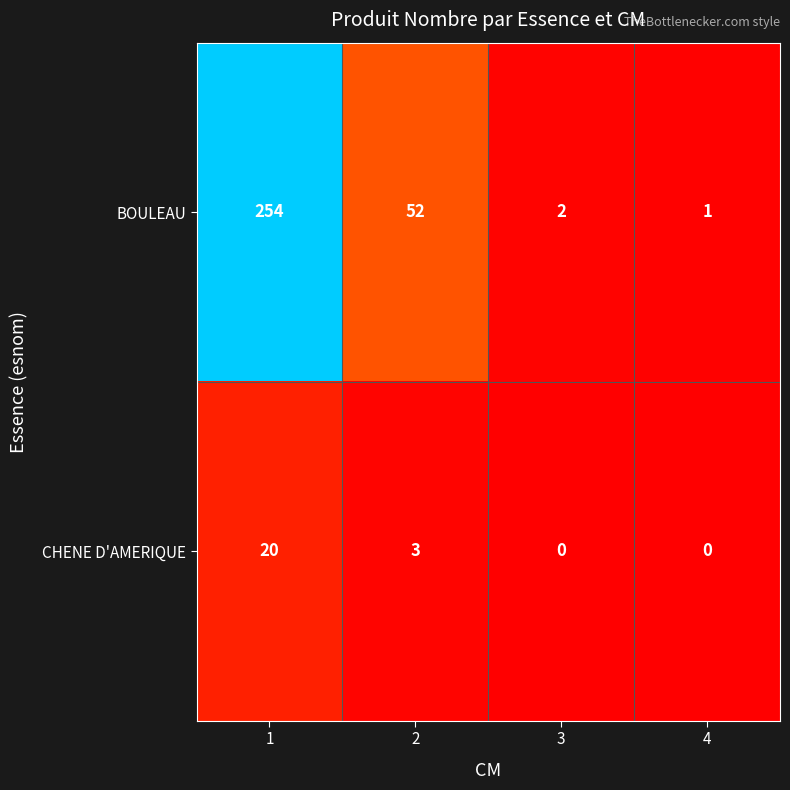

What is the average value of the CHENE D'AMERIQUE series?

6